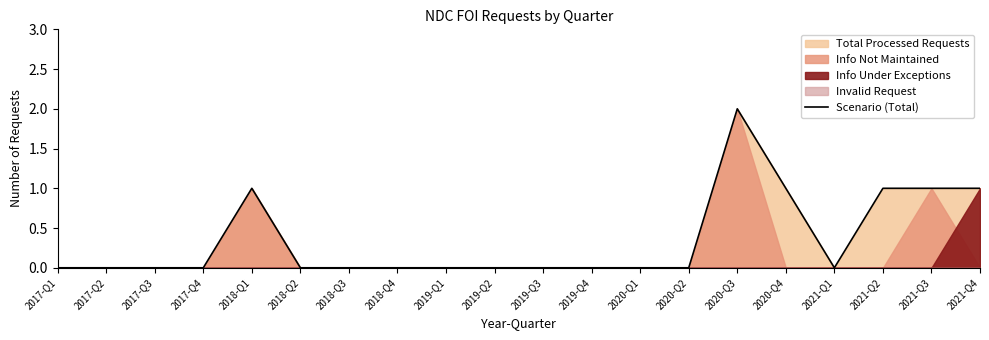

Which label corresponds to the smallest value in the chart?

2017-Q1